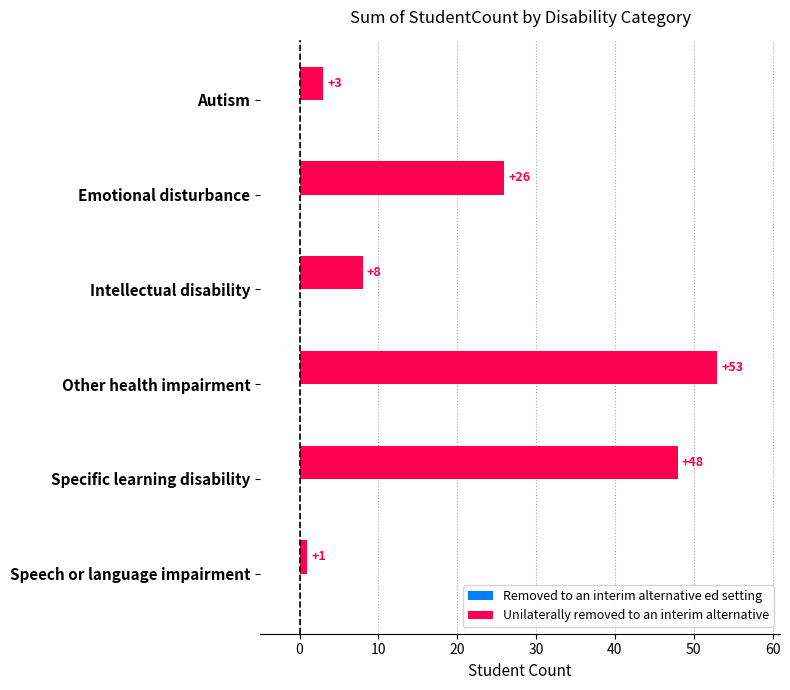

Where is the data nearest to the value 27?

Emotional disturbance